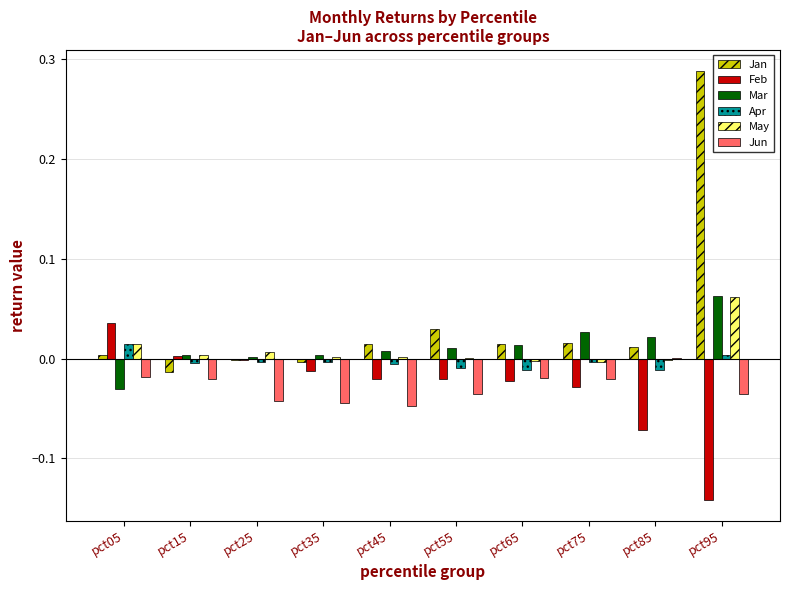

True or false: Mar has a value of 0.0 at pct75.

True